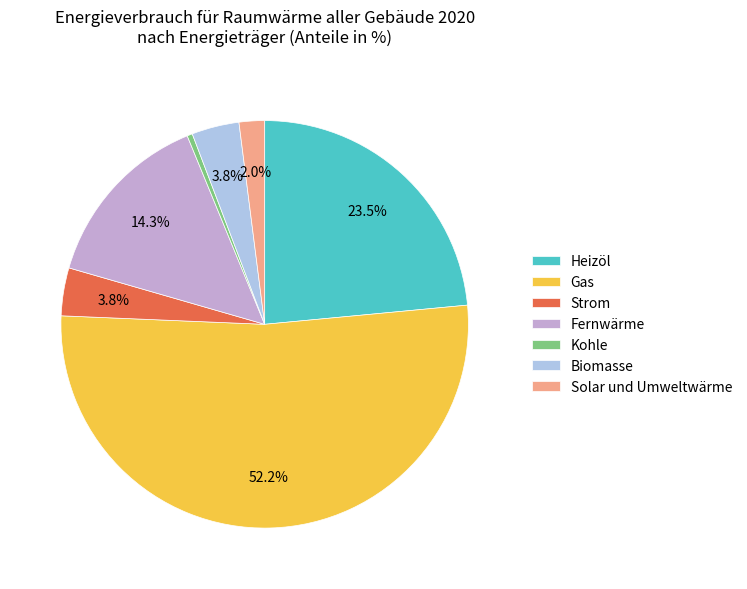

Combined, do Biomasse and Gas account for over 50%?

Yes